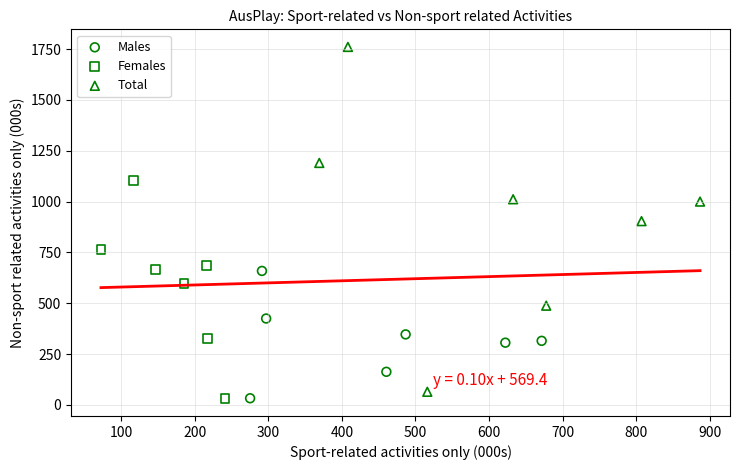

Which series reaches the maximum Y coordinate?

Total